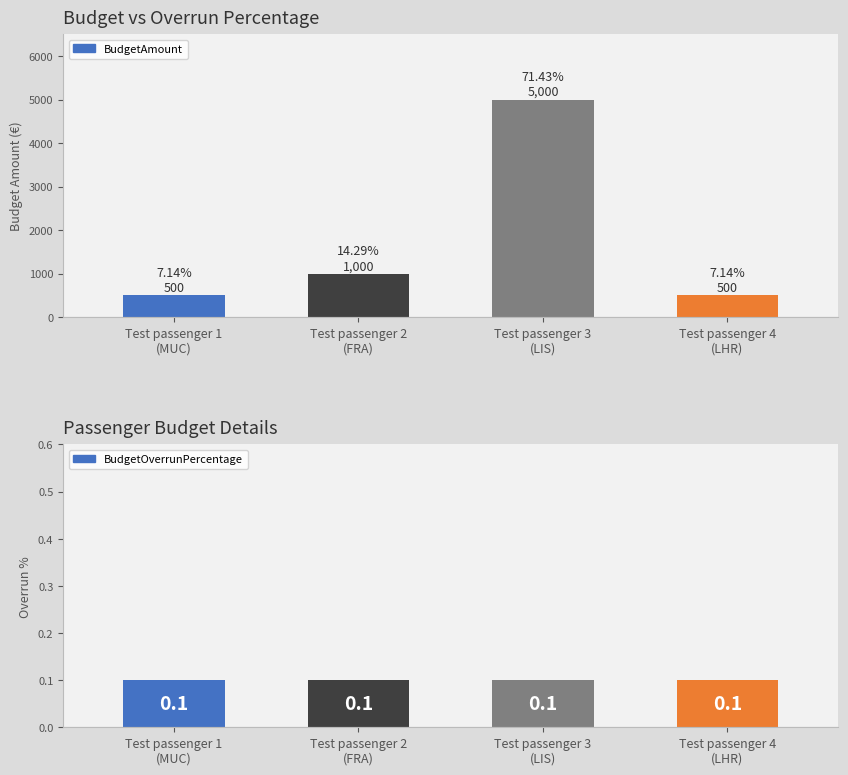

What is the smallest value displayed?

0.1